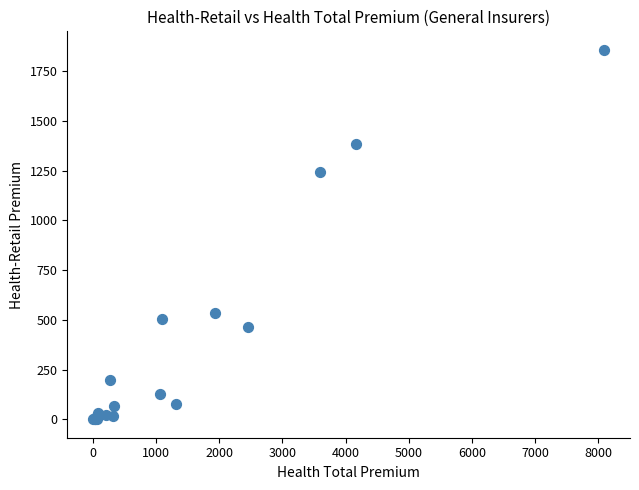

What Y value in the scatter plot is closest to 928?

1242.0